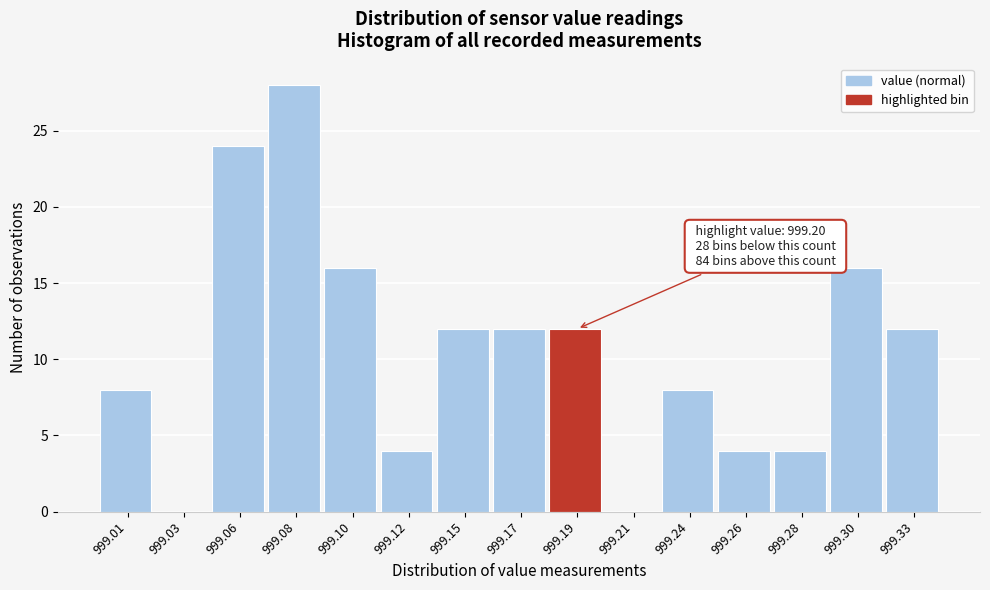

Reading right to left, transcribe all the data shown in this chart.

999.33=12	999.30=16	999.28=4	999.26=4	999.24=8	999.21=0	999.19=12	999.17=12	999.15=12	999.12=4	999.10=16	999.08=28	999.06=24	999.03=0	999.01=8